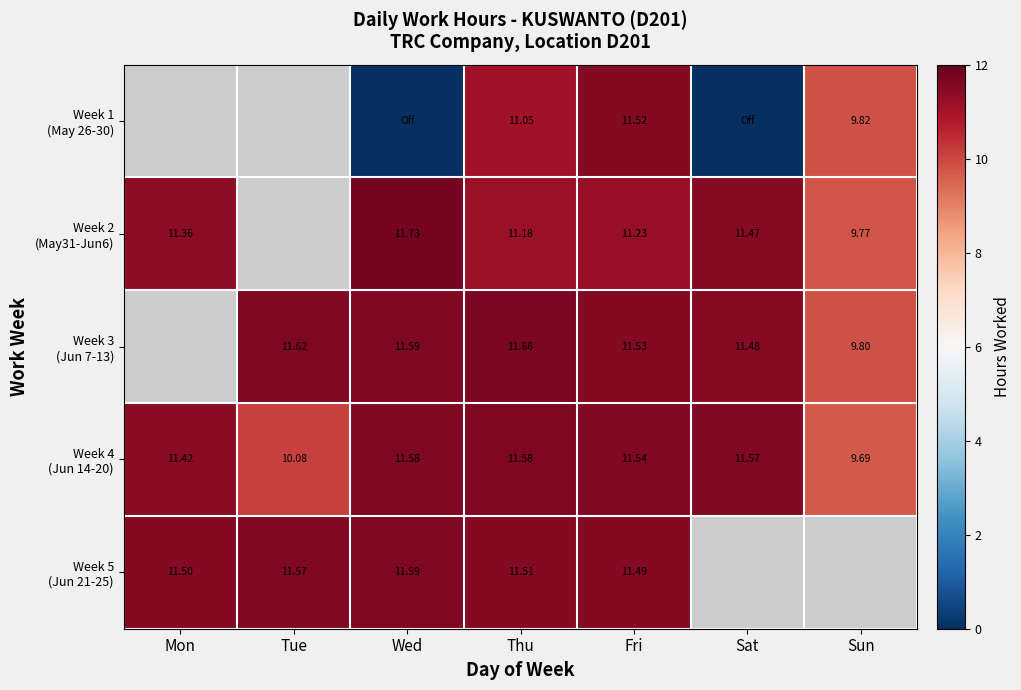

Which series has the largest range (max minus min)?

Week 2 (May31-Jun6)